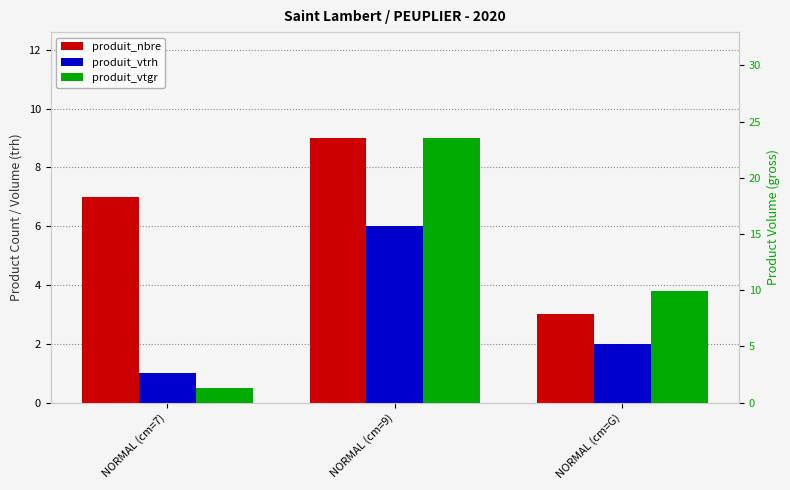

What is the smallest value displayed?

1.0